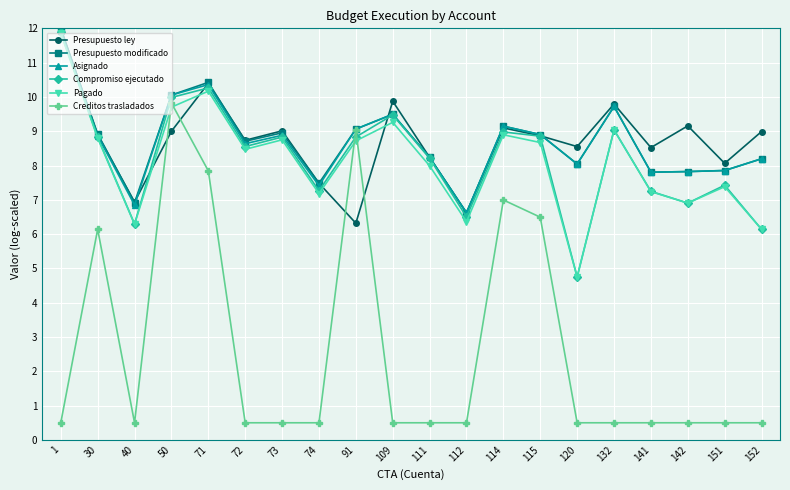

What is the total value across all series at 91?

51.0